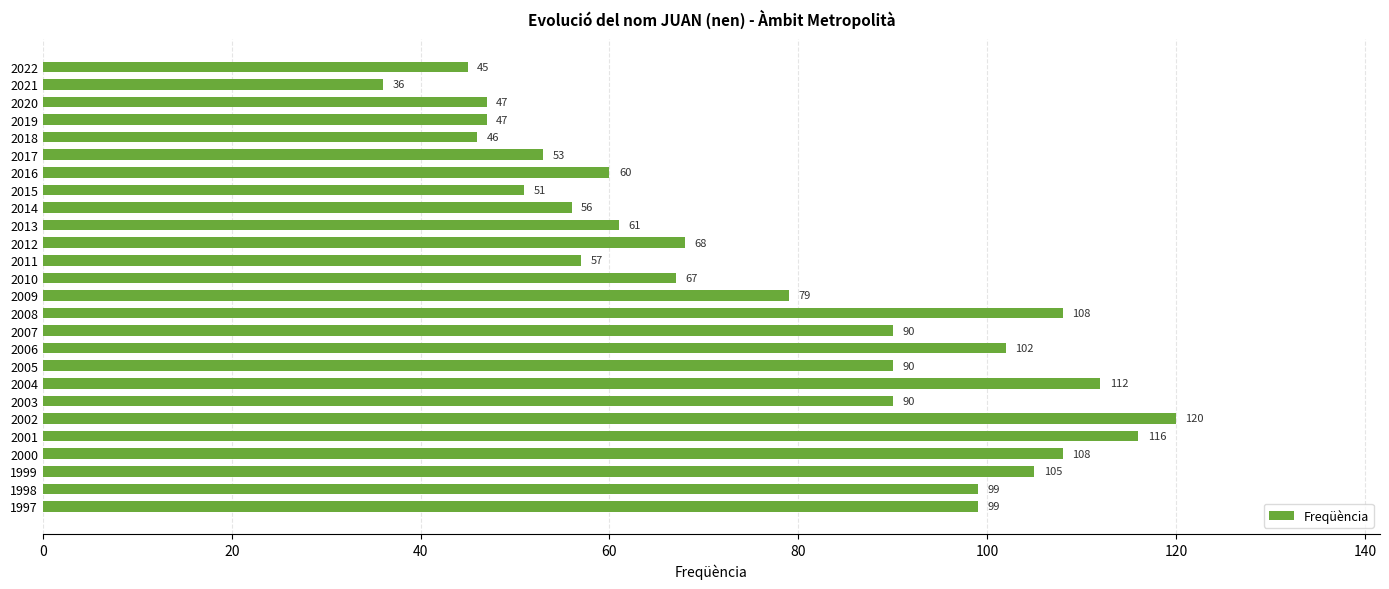

Reading bottom to top, what are all the values shown in this chart?

99	99	105	108	116	120	90	112	90	102	90	108	79	67	57	68	61	56	51	60	53	46	47	47	36	45